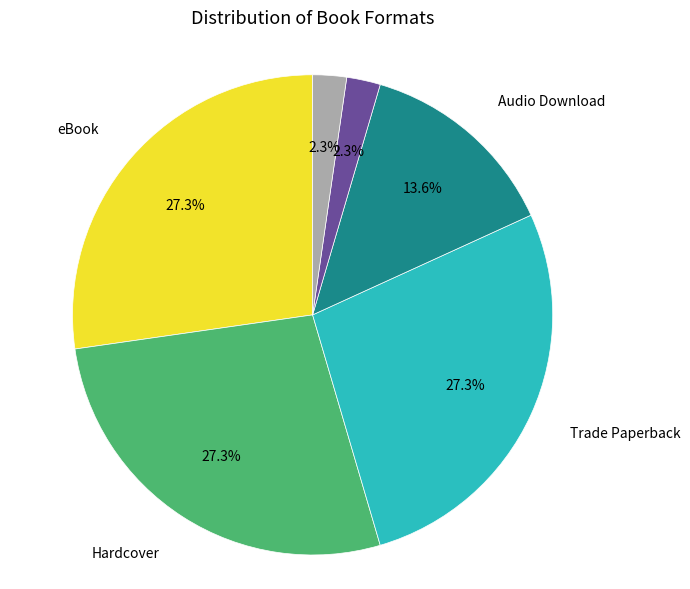

Is there any slice that represents more than half of the pie?

No